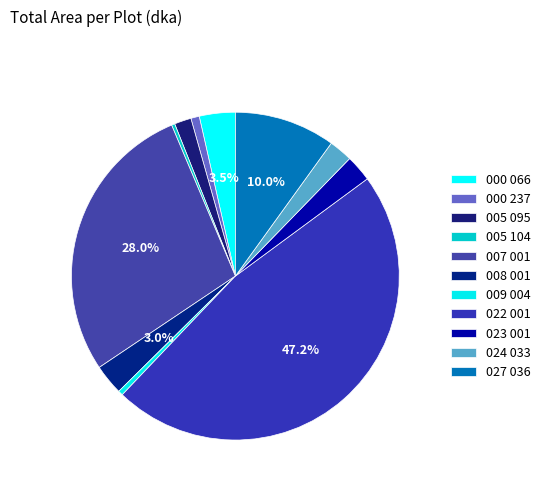

How many slices are in this pie chart?

11